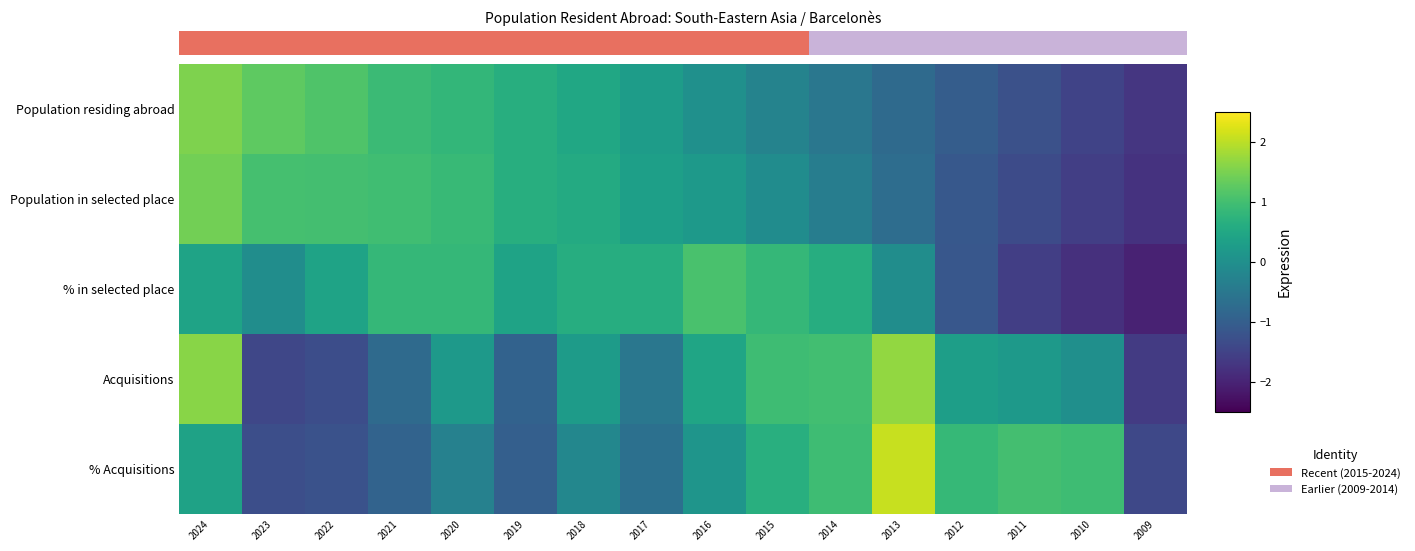

What is the total value across all series at 2020?

2.4